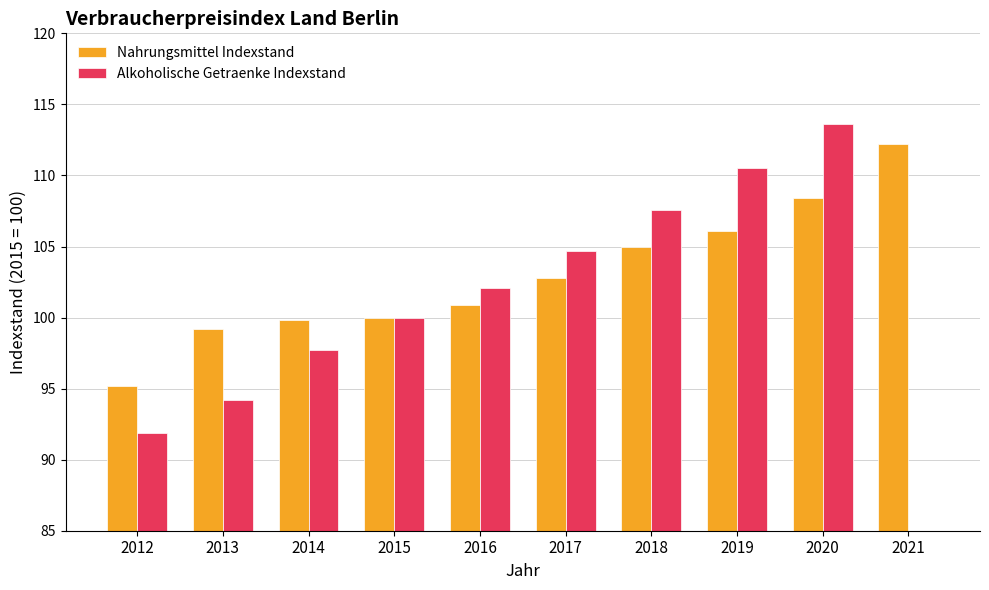

List the series in order of their peak value, lowest first.

Nahrungsmittel Indexstand, Alkoholische Getraenke Indexstand